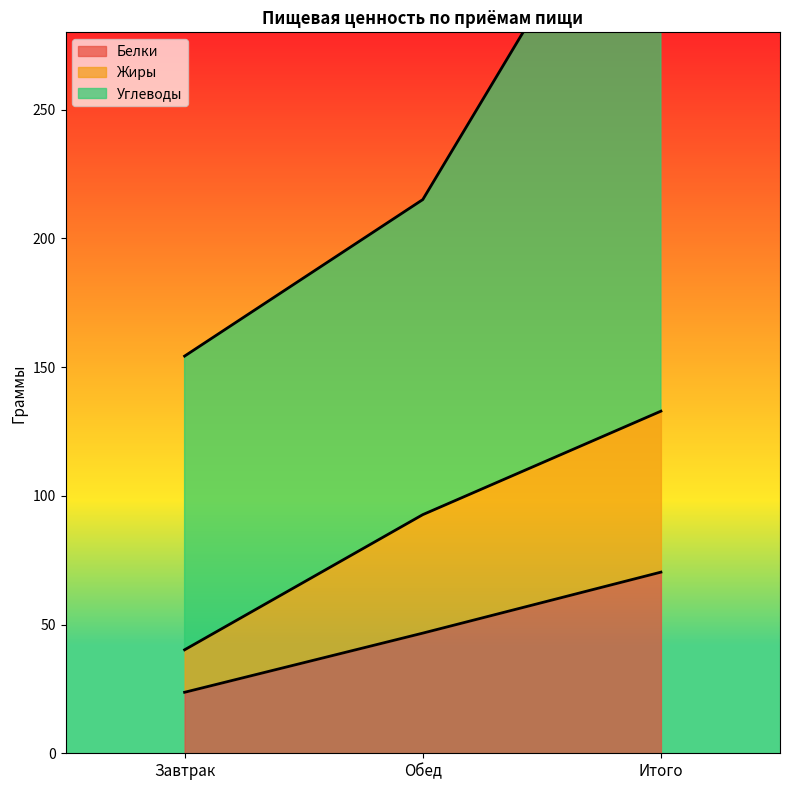

Where is Белки nearest to the value 47?

Обед